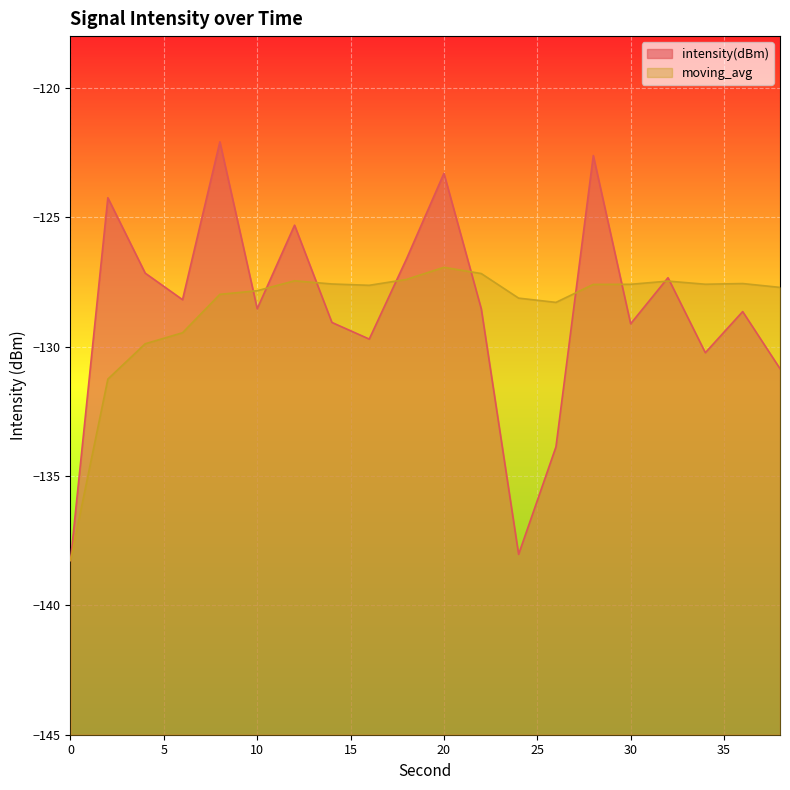

At which label is intensity(dBm) closest to -130?

34